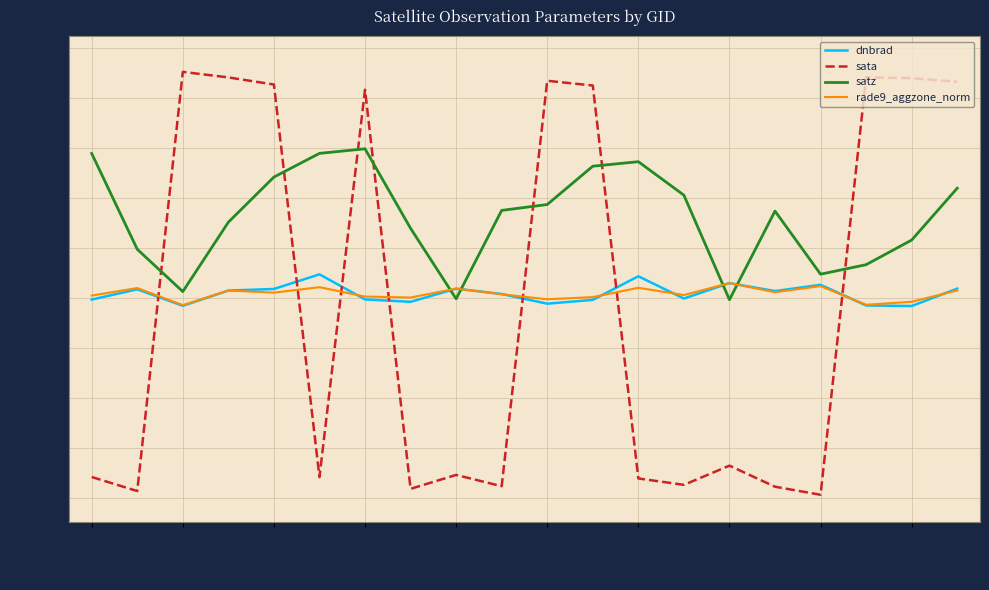

True or false: sata and dnbrad cross at least once.

True